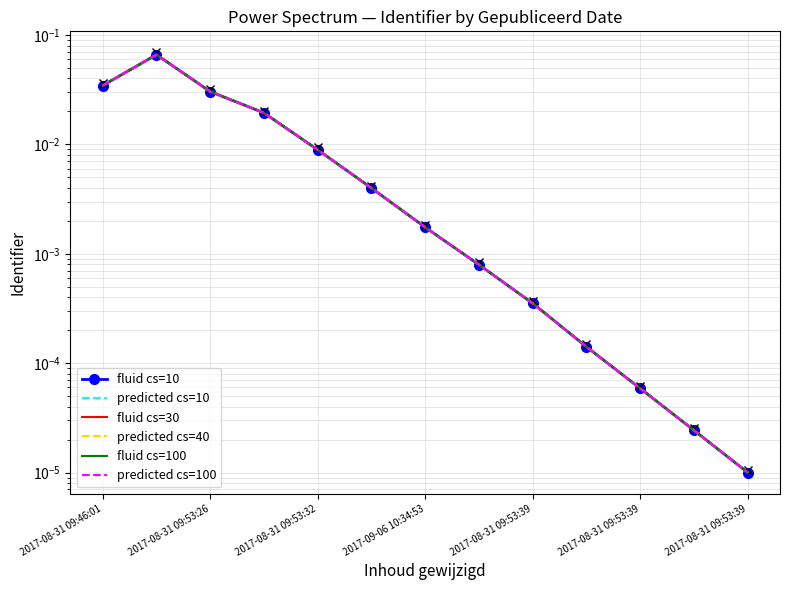

How many lines are shown in the chart?

6